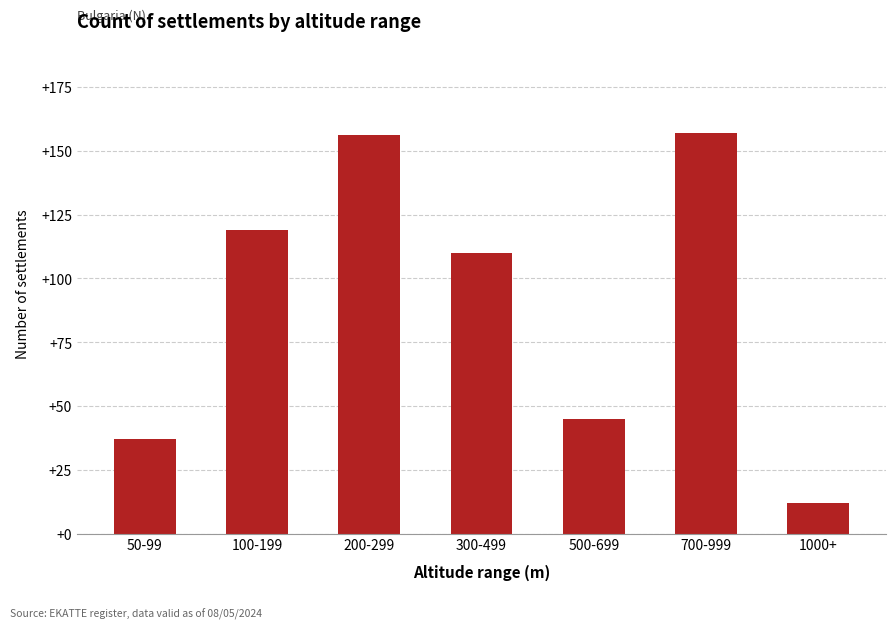

How many data points does each series have?

7